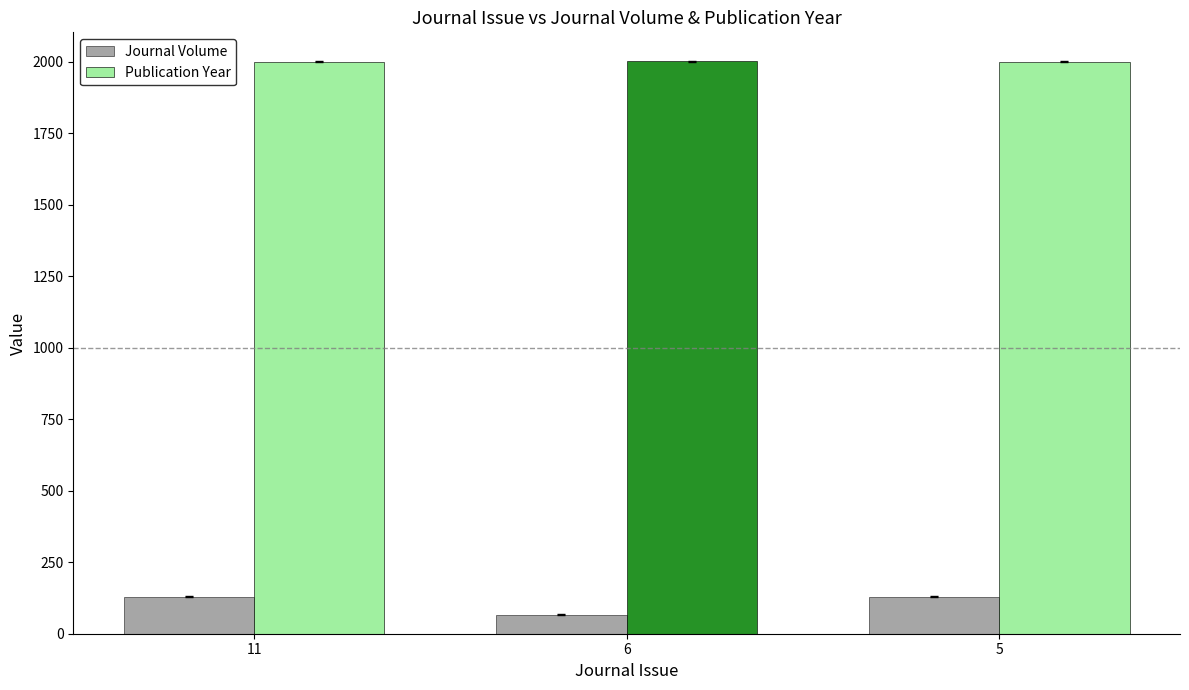

What is the difference between the Publication Year values at 6 and 11?

1